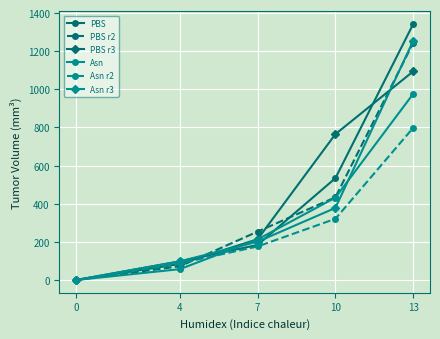

Between 0 and 10, which series saw the biggest shift?

PBS r3